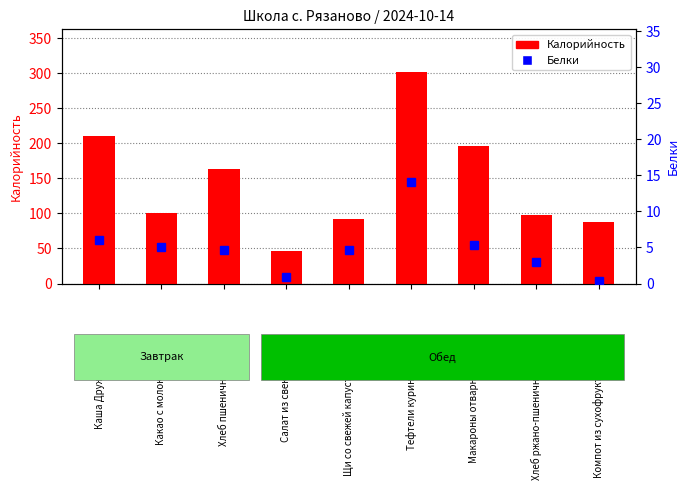

The Калорийность series shows 365.4 at Каша Дружба. True or false?

False